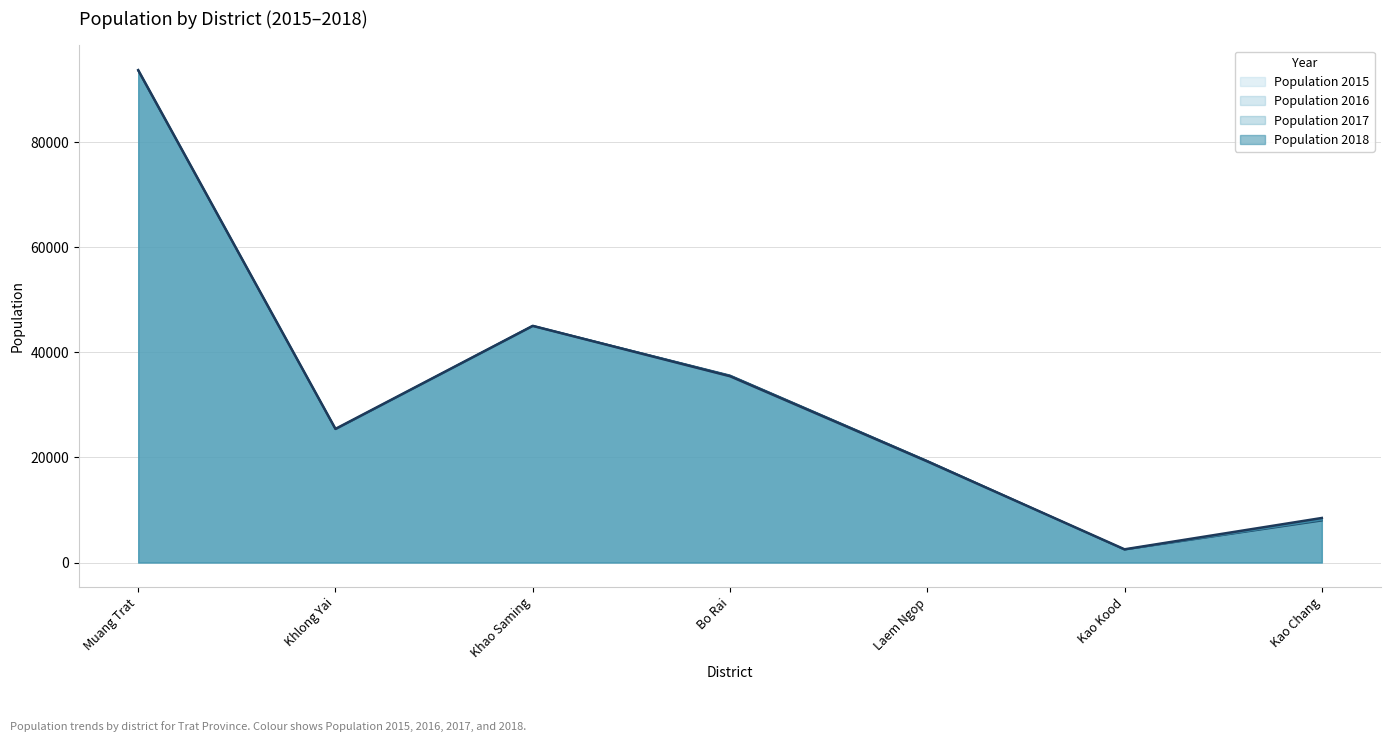

The Population 2018 series shows 813 at Kao Kood. True or false?

False